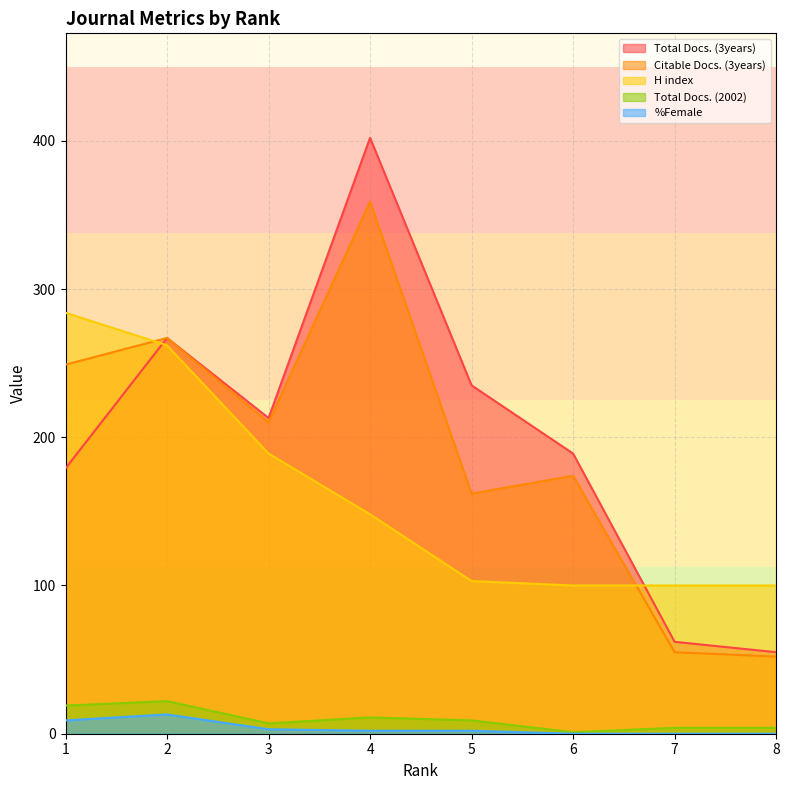

What is the difference between the maximum and minimum values in the Total Docs. (2002) series?

21